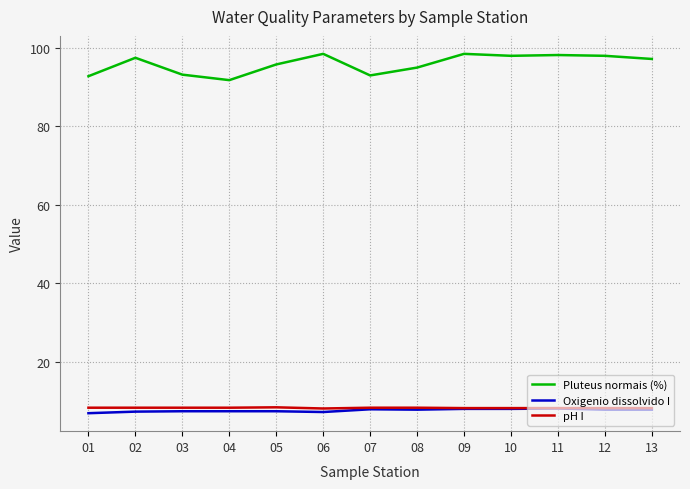

At how many categories does at least one series exceed 22?

13